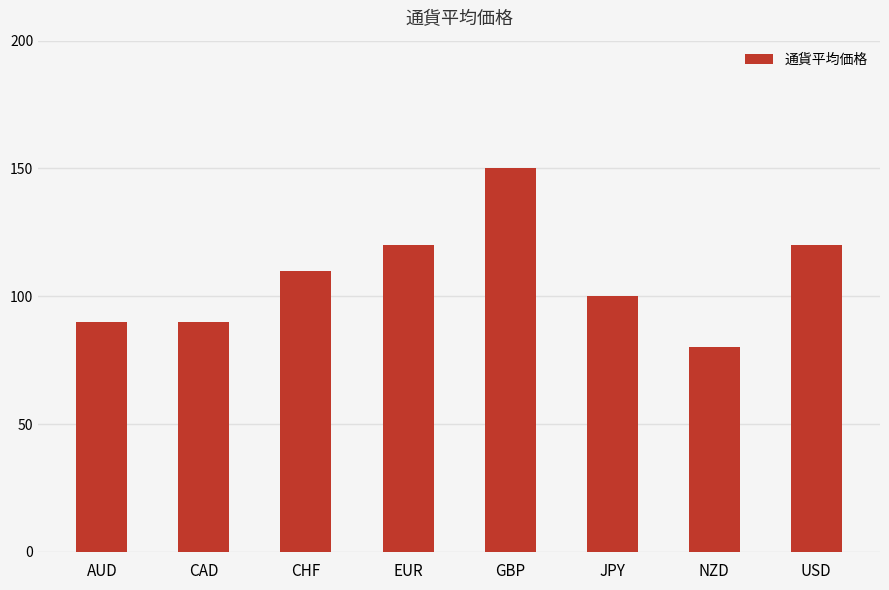

What is the label of the 4th bar from the right?

GBP